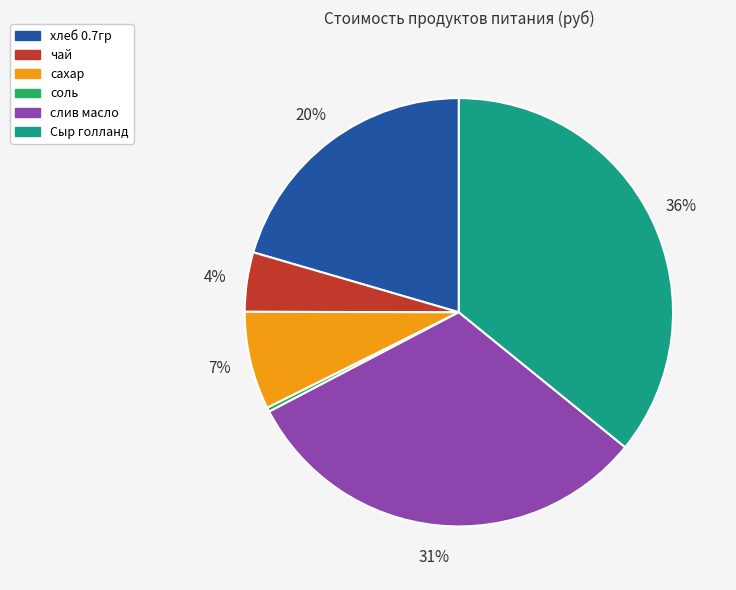

The хлеб 0.7гр slice represents 20% of the pie. True or false?

True